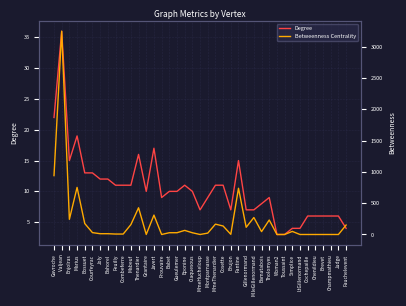

Rank the series at MlleGillenormand from highest to lowest value.

Betweenness Centrality, Degree